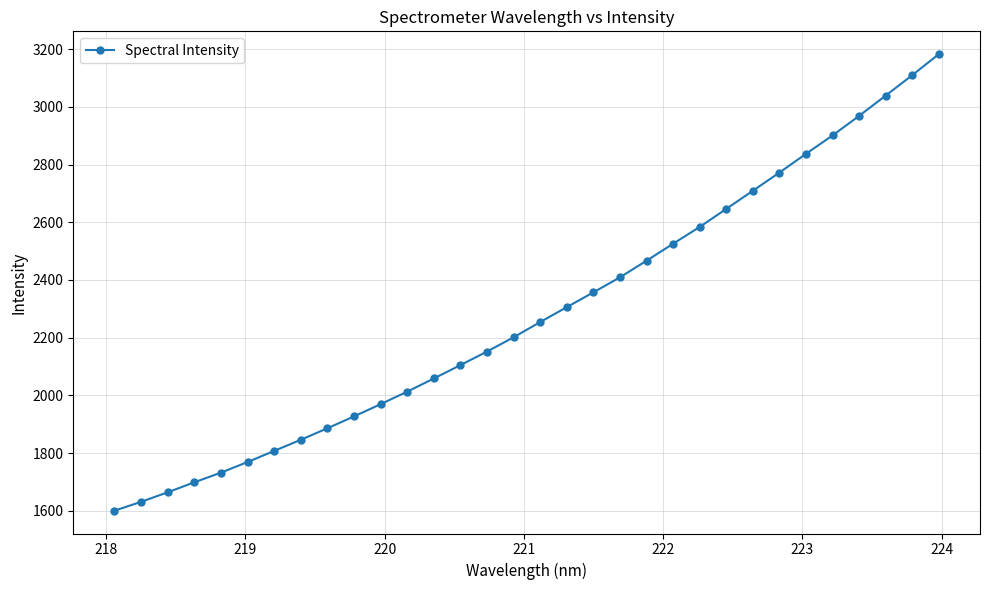

What is the difference between the second highest and second lowest values?

1479.3